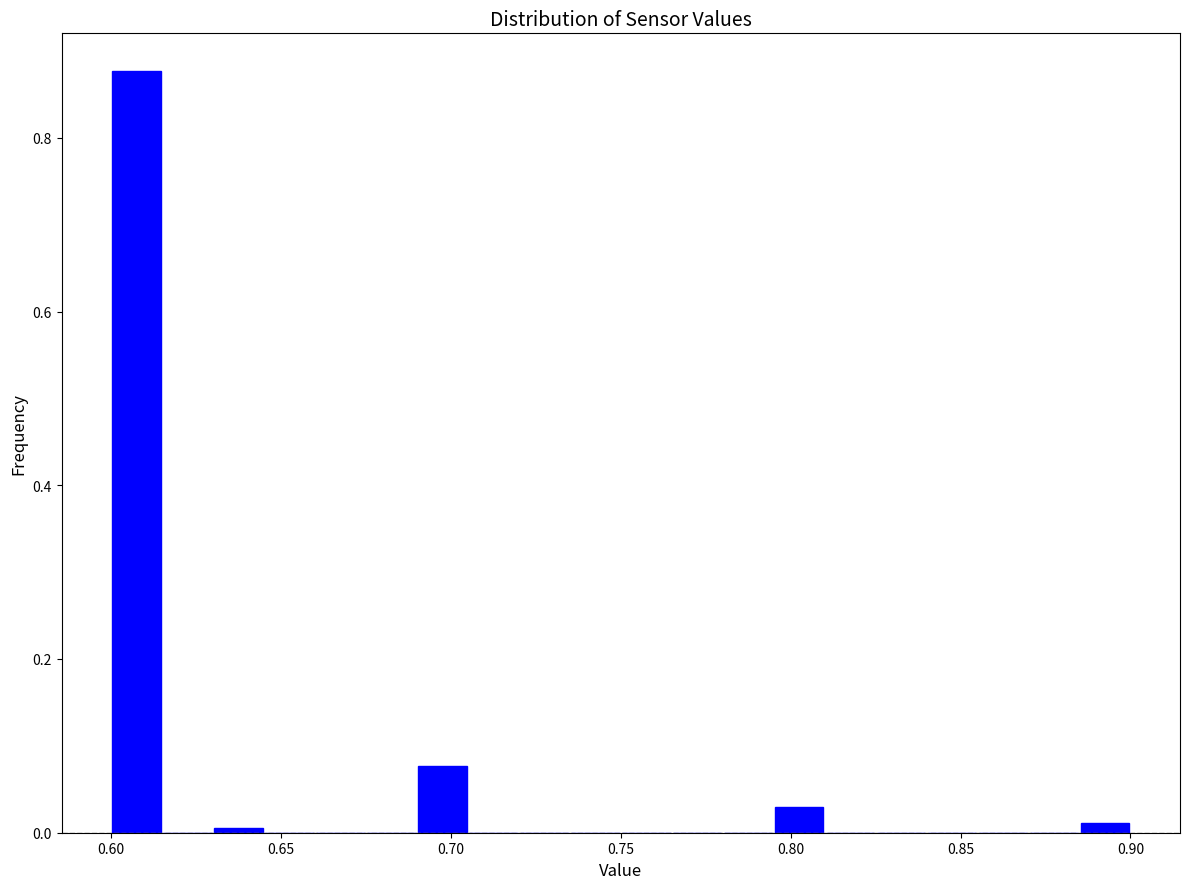

Read against the x-axis, roughly where is the centre of the tallest bar?

0.610